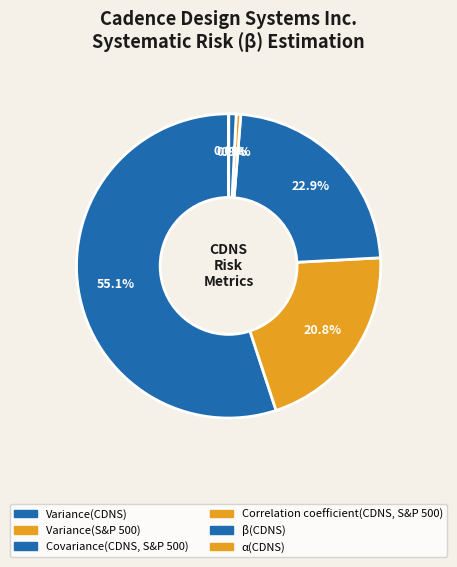

To the nearest percent, what is the combined percentage of β(CDNS) and Correlation coefficient(CDNS, S&P 500)?

1%